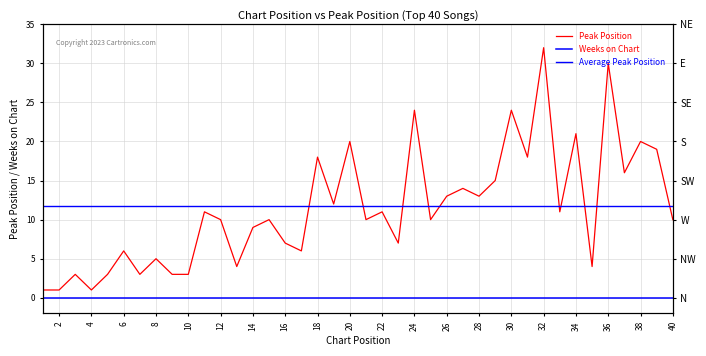

What is the minimum value shown in the chart?

1